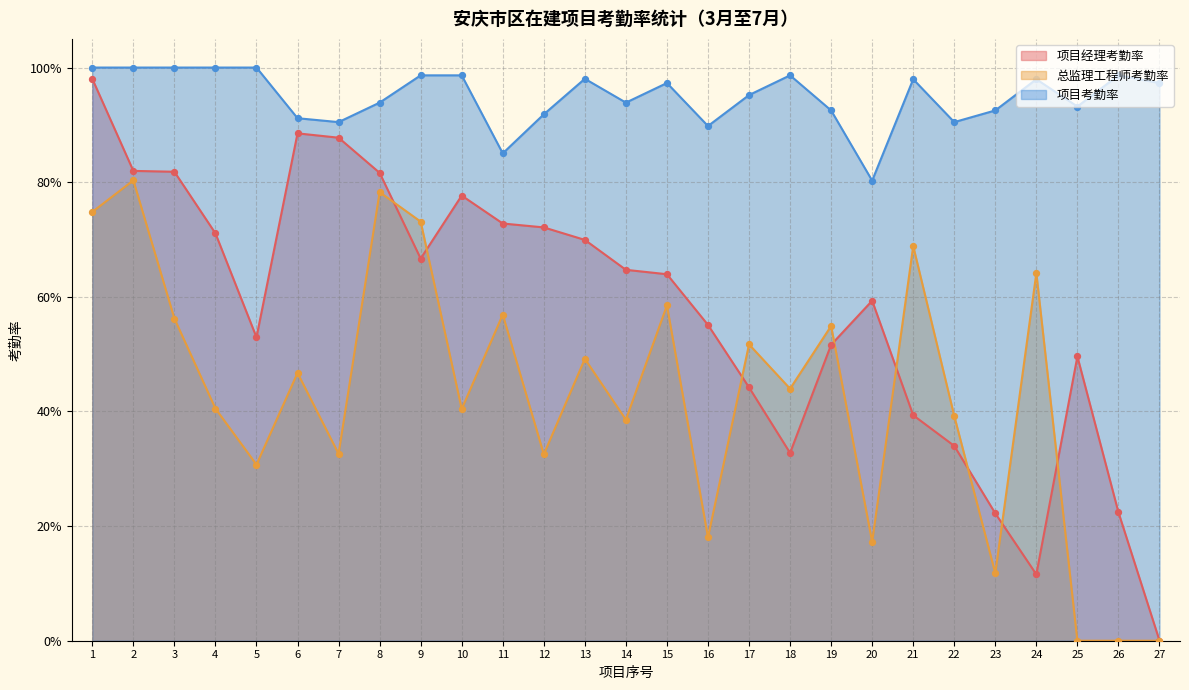

Which series has the largest total across all categories?

项目考勤率